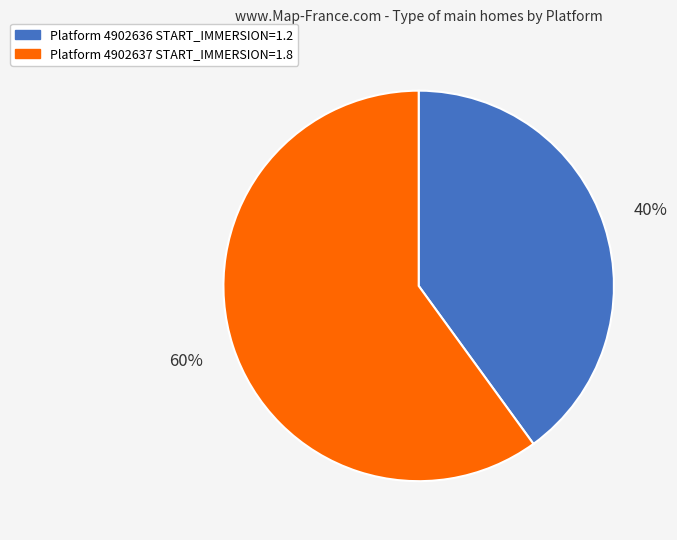

To the nearest percent, what is the difference between the largest and smallest slice percentages?

20%